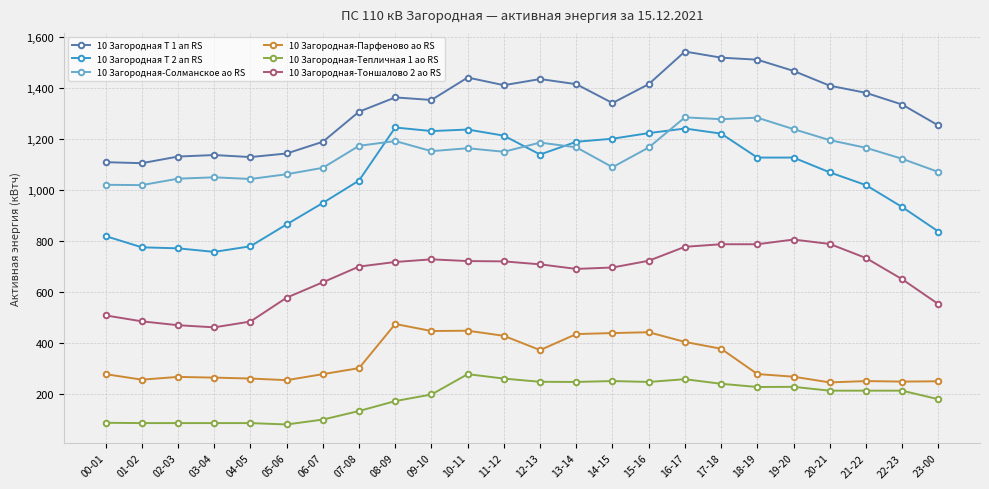

What are all the series names shown in the legend?

10 Загородная Т 1 ап RS, 10 Загородная Т 2 ап RS, 10 Загородная-Солманское ао RS, 10 Загородная-Парфеново ао RS, 10 Загородная-Тепличная 1 ао RS, 10 Загородная-Тоншалово 2 ао RS